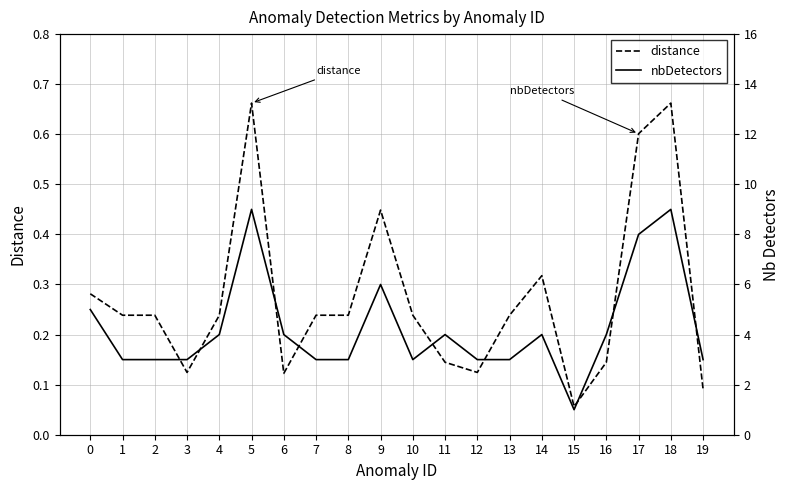

List the series in order of their peak value, highest first.

nbDetectors, distance